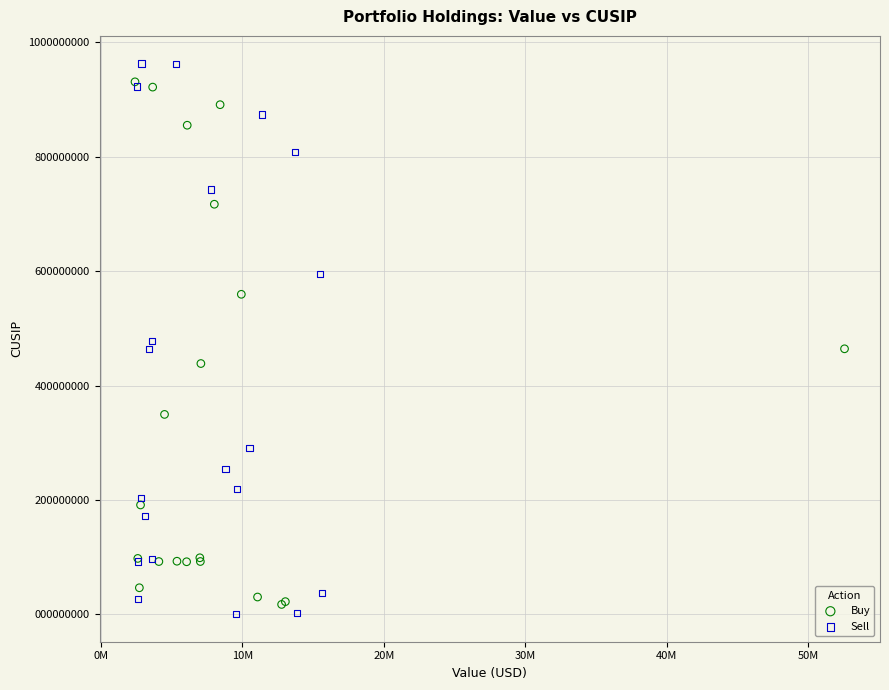

Which series reaches the maximum Y coordinate?

Sell